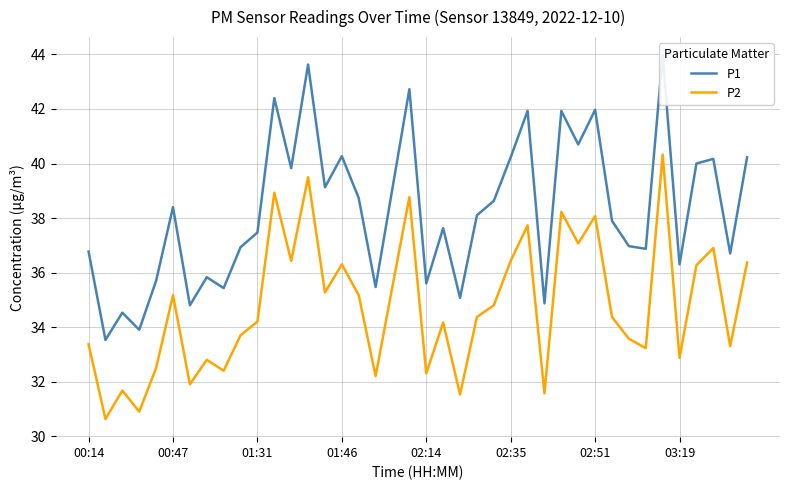

List the series in order of their overall mean, highest first.

P1, P2